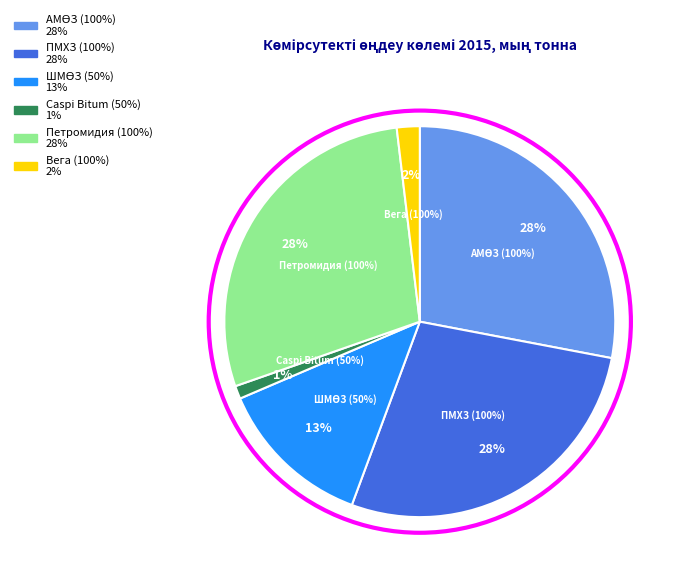

Rank the categories by value from highest to lowest.

Петромидия (100%), АМӨЗ (100%), ПМХЗ (100%), ШМӨЗ (50%), Вега (100%), Caspi Bitum (50%)